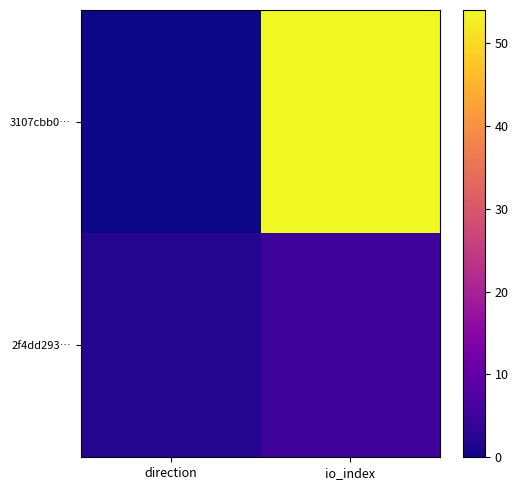

At how many categories does at least one series exceed 44?

1